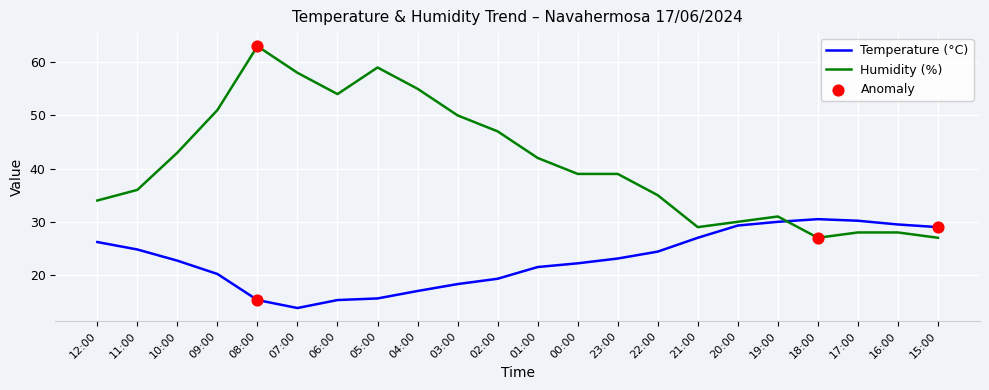

What is the spread (max minus min) of values at 22:00?

10.6